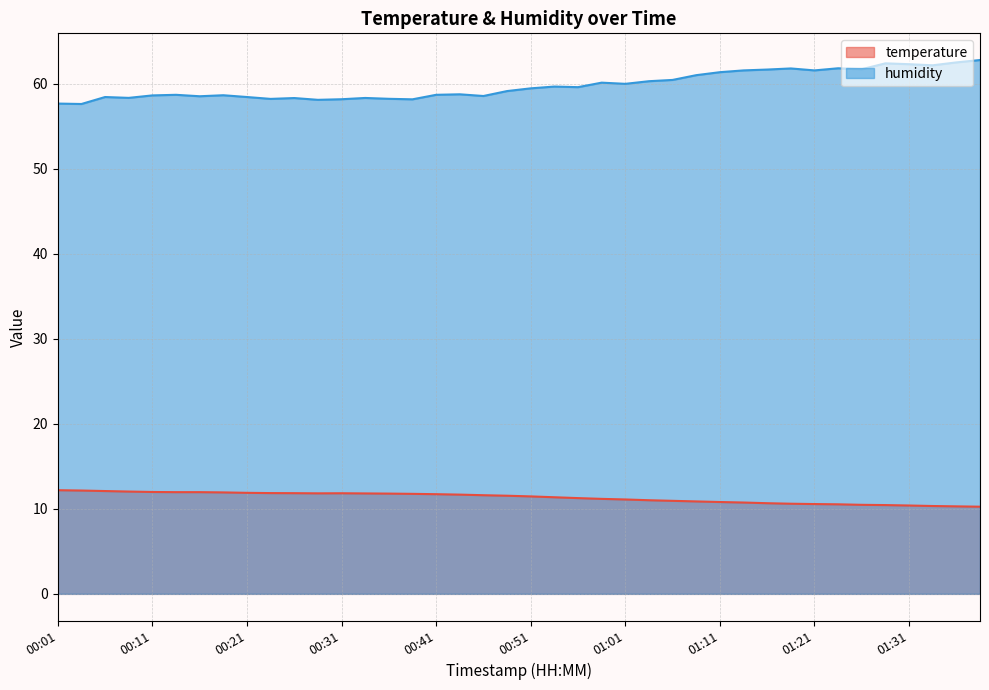

Between 01:01 and 01:21, which series saw the biggest shift?

humidity